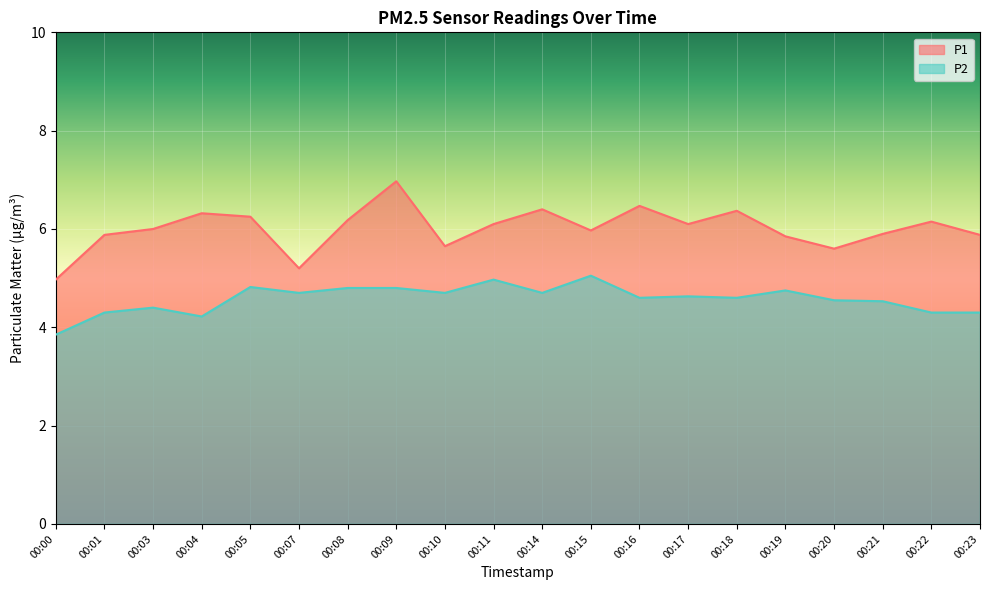

True or false: P1 and P2 cross at least once.

False